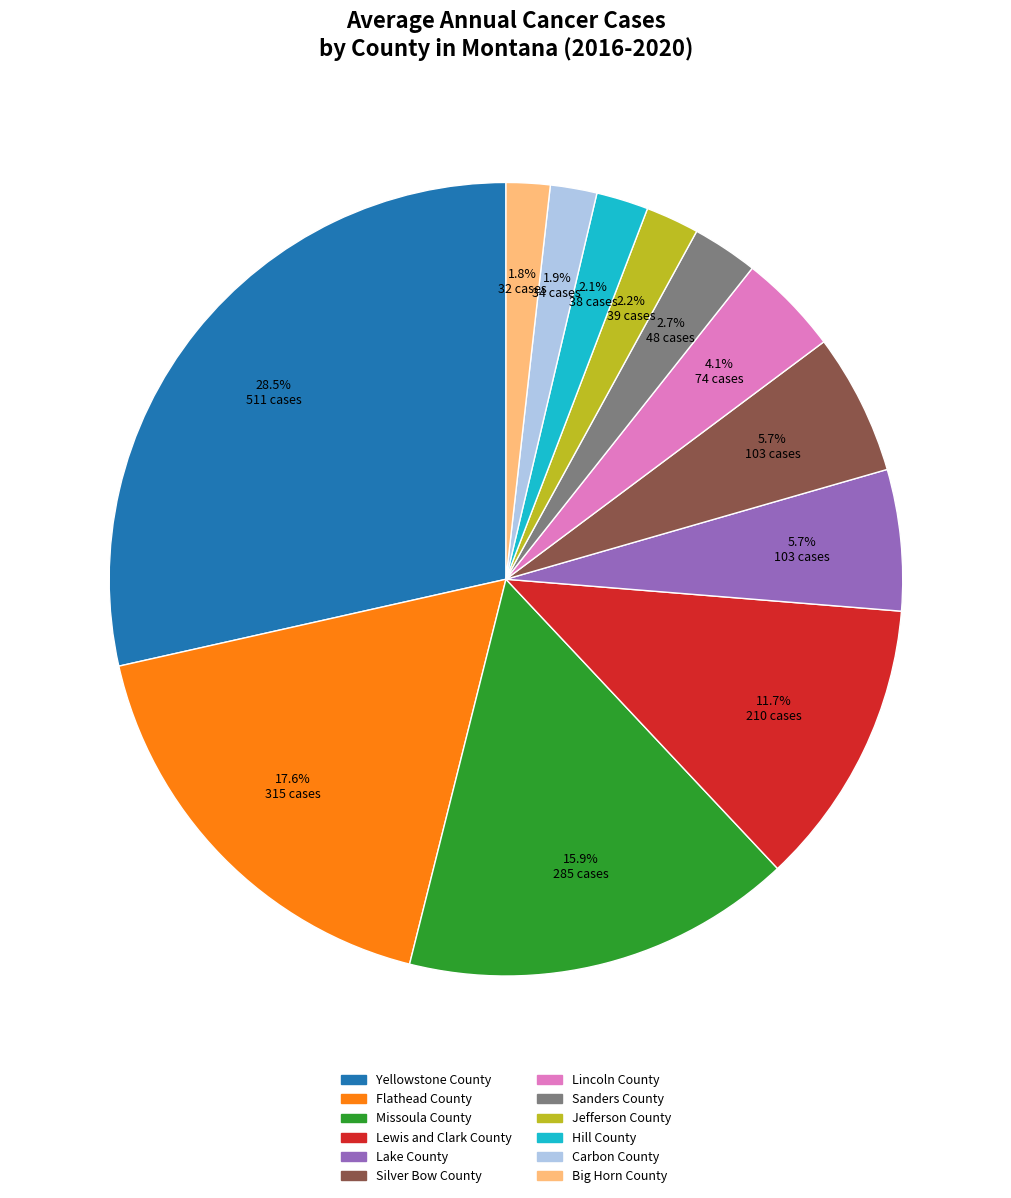

Is there any slice that represents more than half of the pie?

No